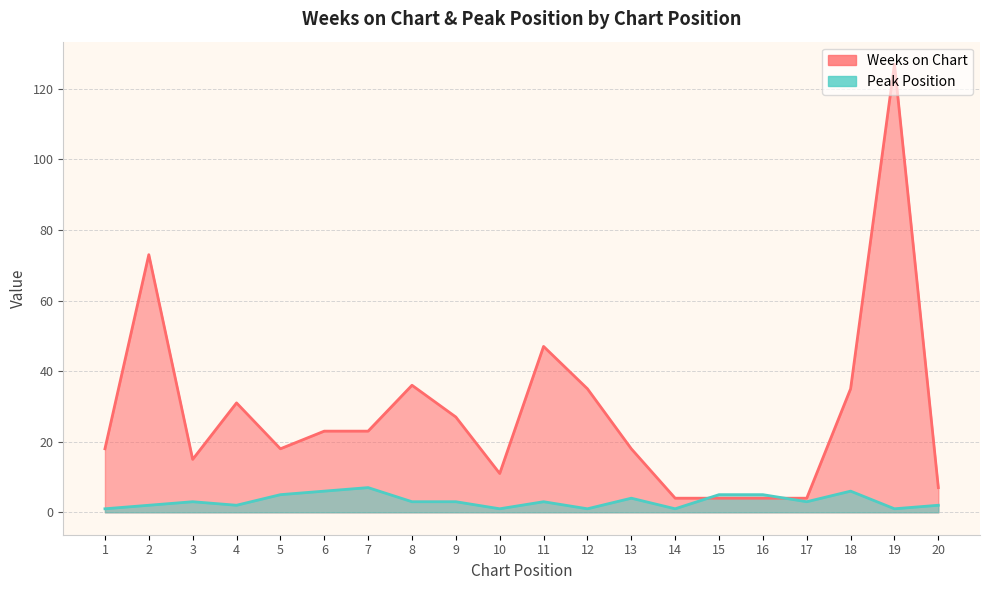

Rank the series by their maximum value, from lowest to highest.

Peak Position, Weeks on Chart